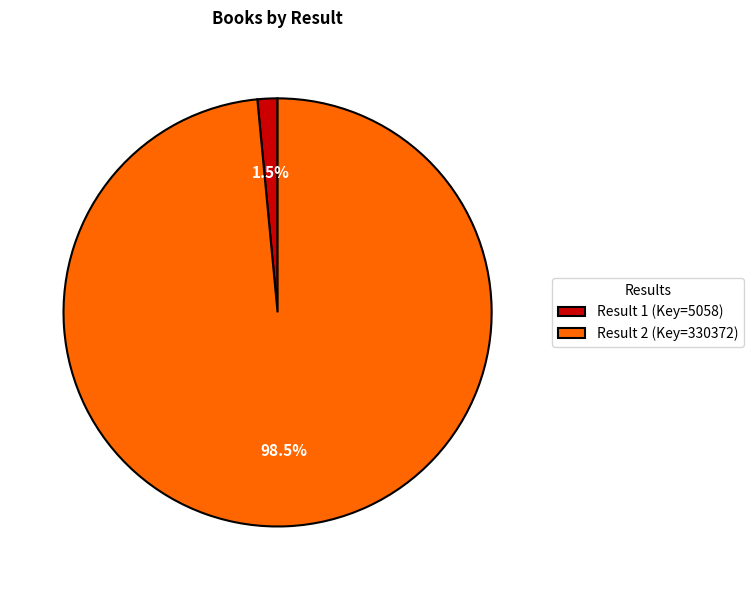

How many segments does this pie chart have?

2